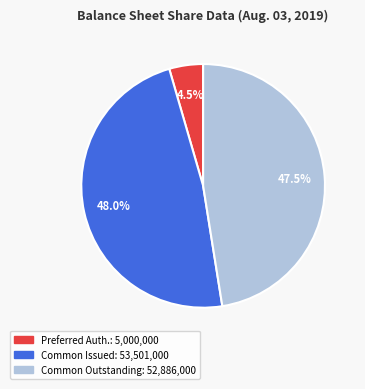

Is there any slice that represents more than half of the pie?

No